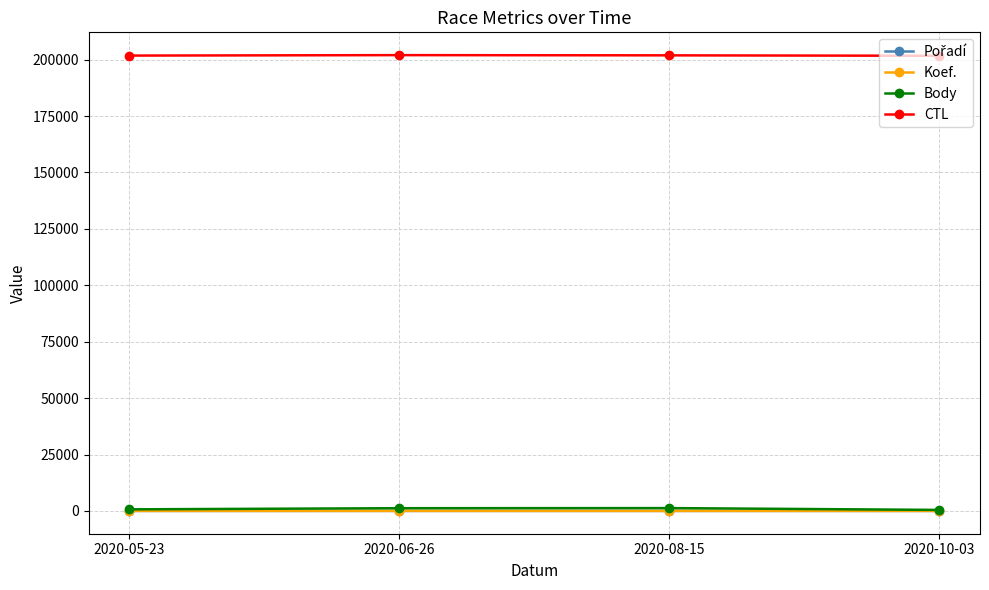

How many interior local peaks does the Body series have?

1